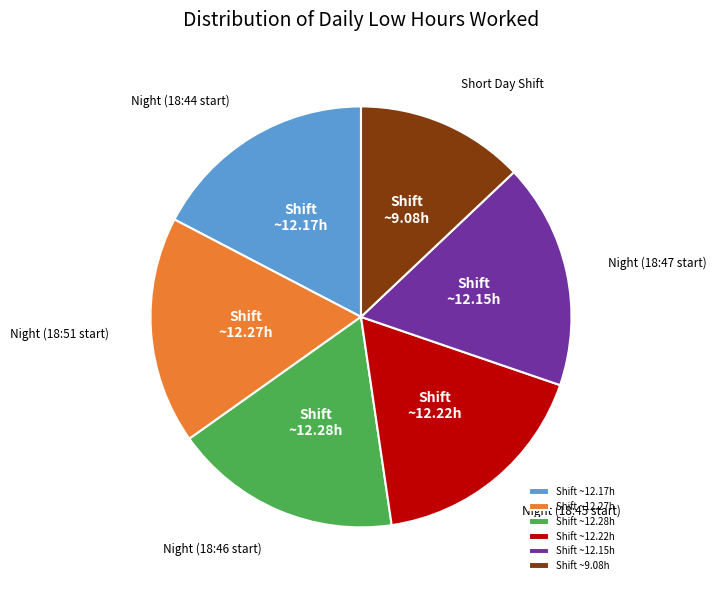

Does Shift ~12.15h represent more than half of the total?

No